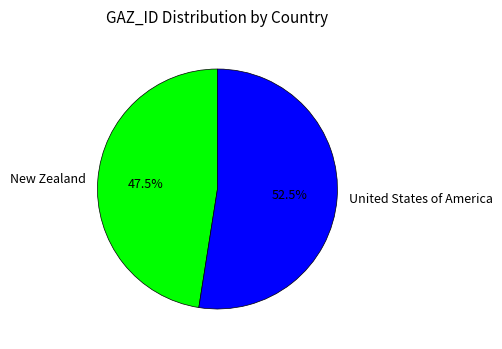

Rank the categories by value from lowest to highest.

New Zealand, United States of America